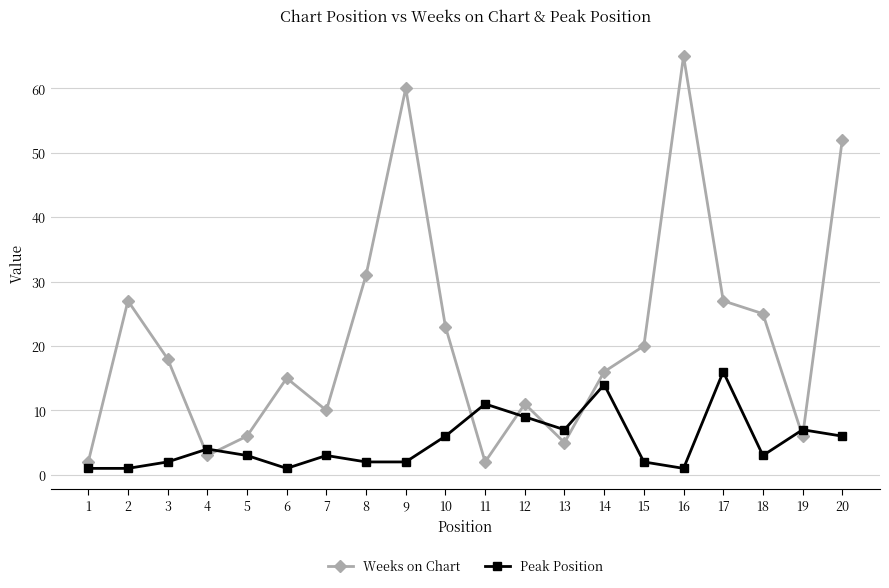

What is the average value of the Peak Position series?

5